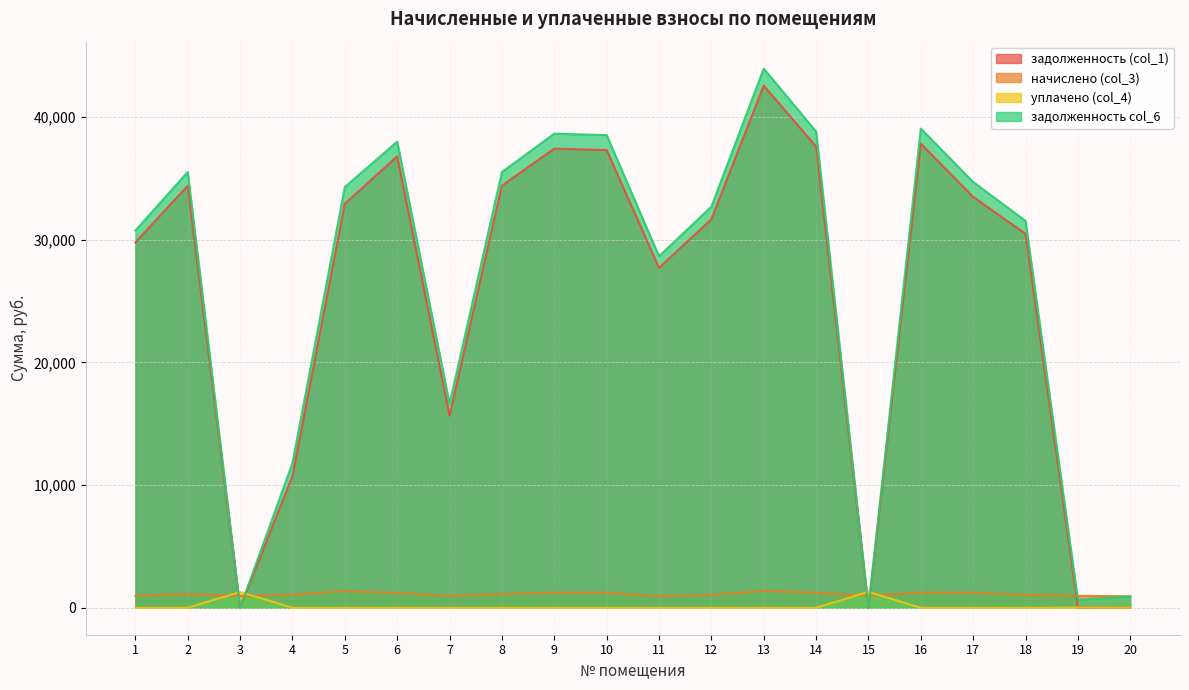

List the series in order of their peak value, highest first.

задолженность col_6, задолженность (col_1), начислено (col_3), уплачено (col_4)